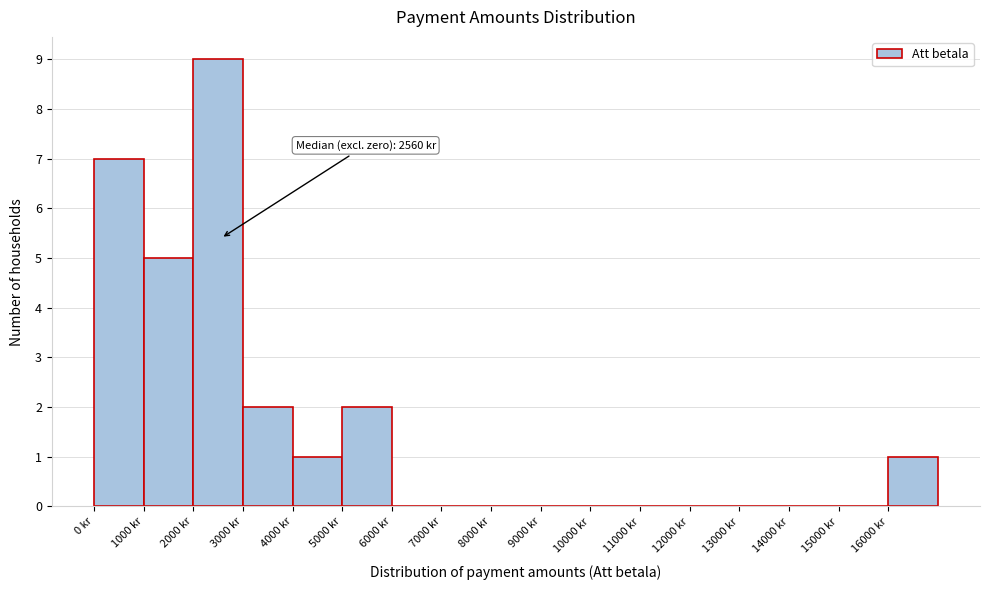

Over which range of the x-axis is the bar tallest?

2000 to 3000